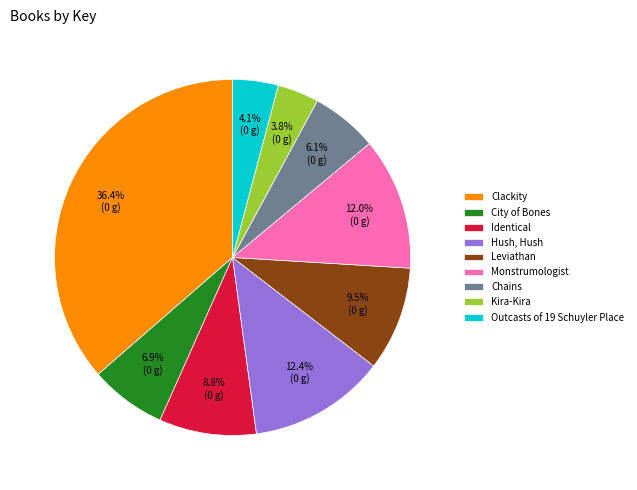

Combined, do Monstrumologist and Identical account for over 50%?

No